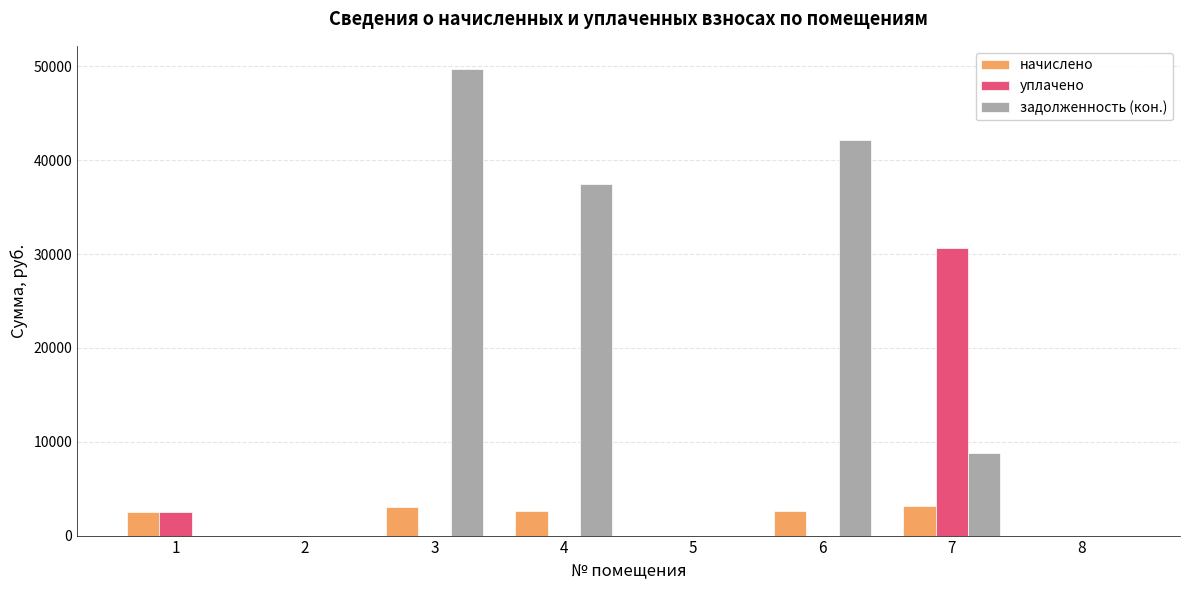

Is it true that уплачено equals 0.1 at 4?

True